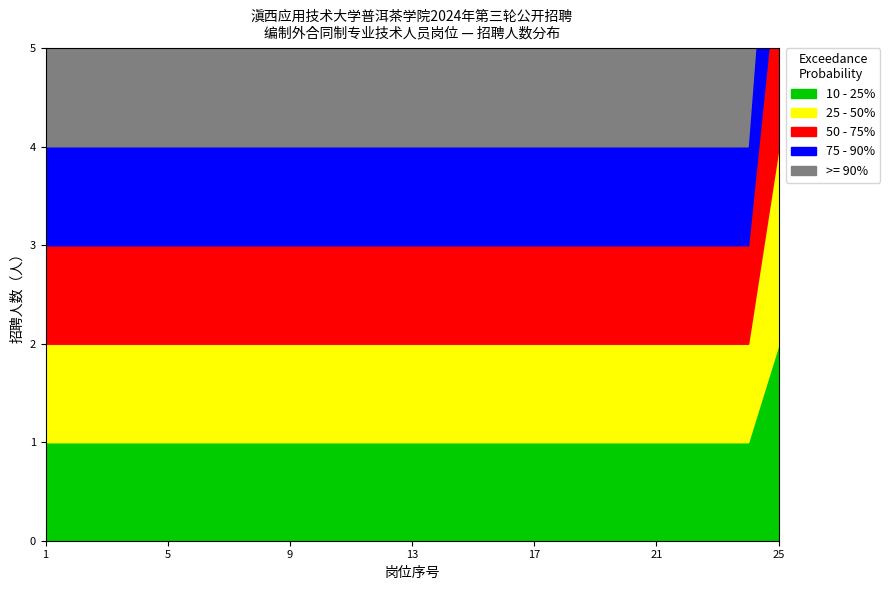

Which series changed the most between 13 and 18?

10 - 25%